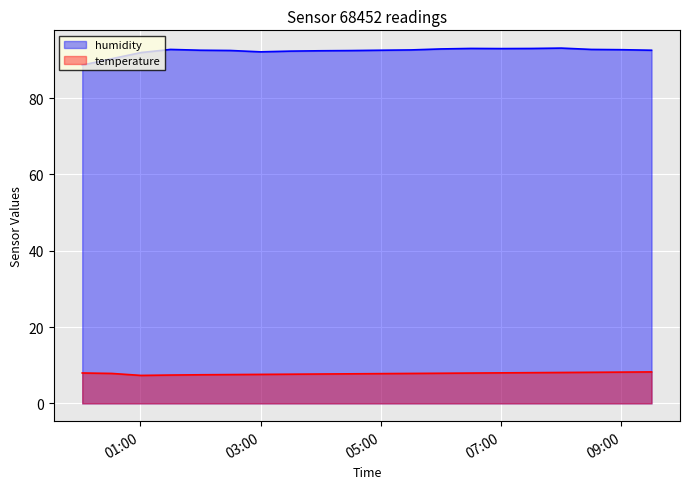

Rank the series by their average value, from highest to lowest.

humidity, temperature